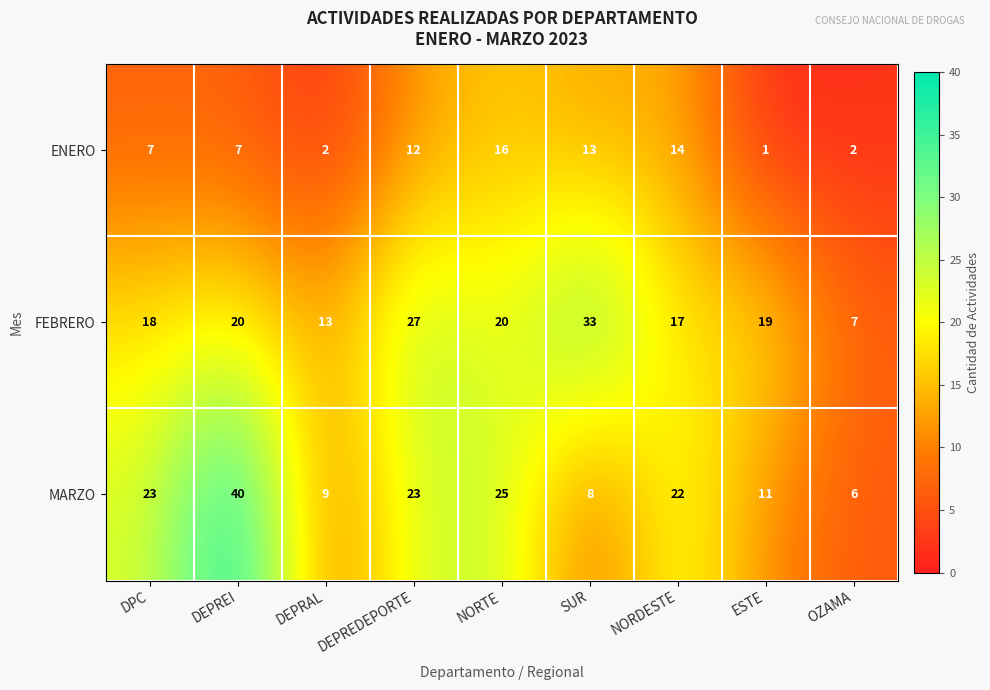

Is it true that ENERO equals 2 at DEPREI?

False